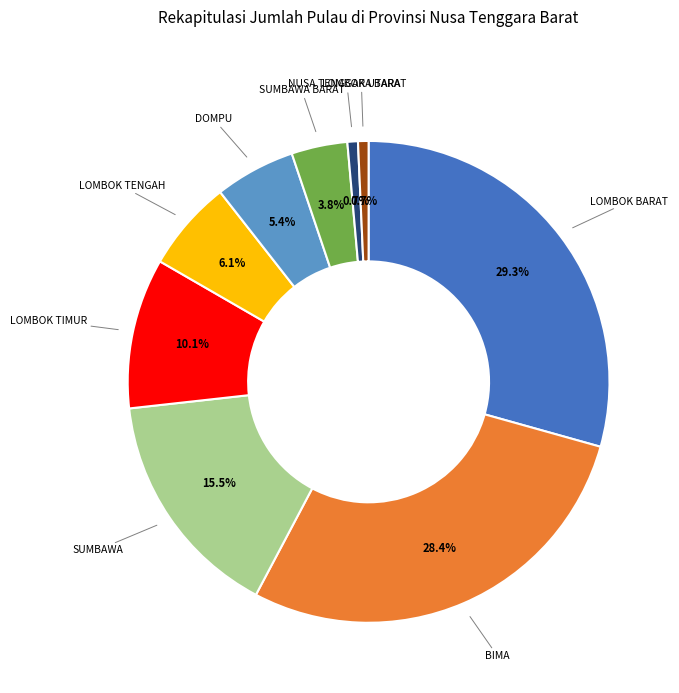

Does any single category account for the majority?

No